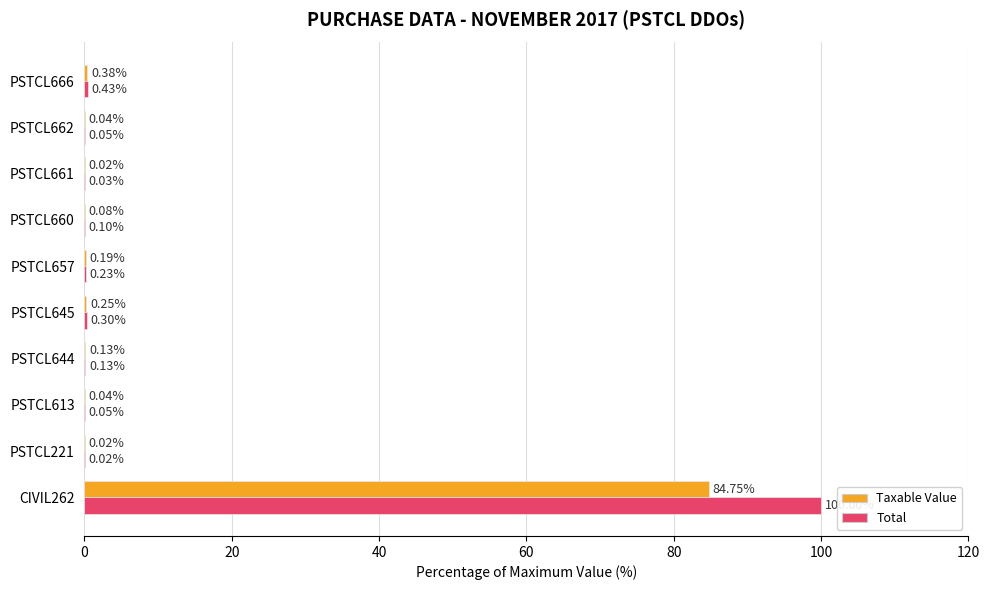

Which series changed the most between PSTCL657 and PSTCL666?

Total